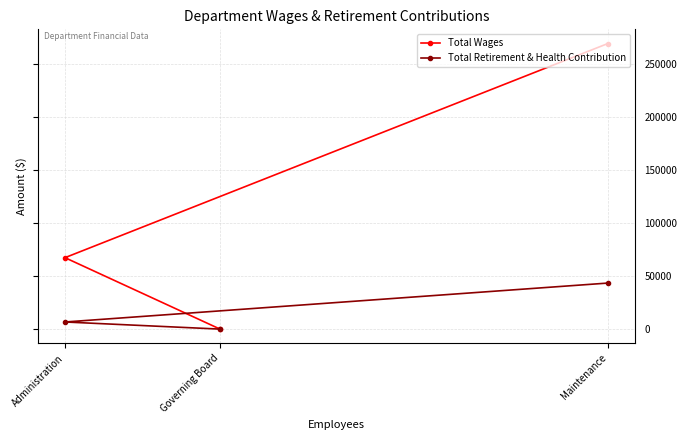

How many data points in Total Wages are above 67334?

1